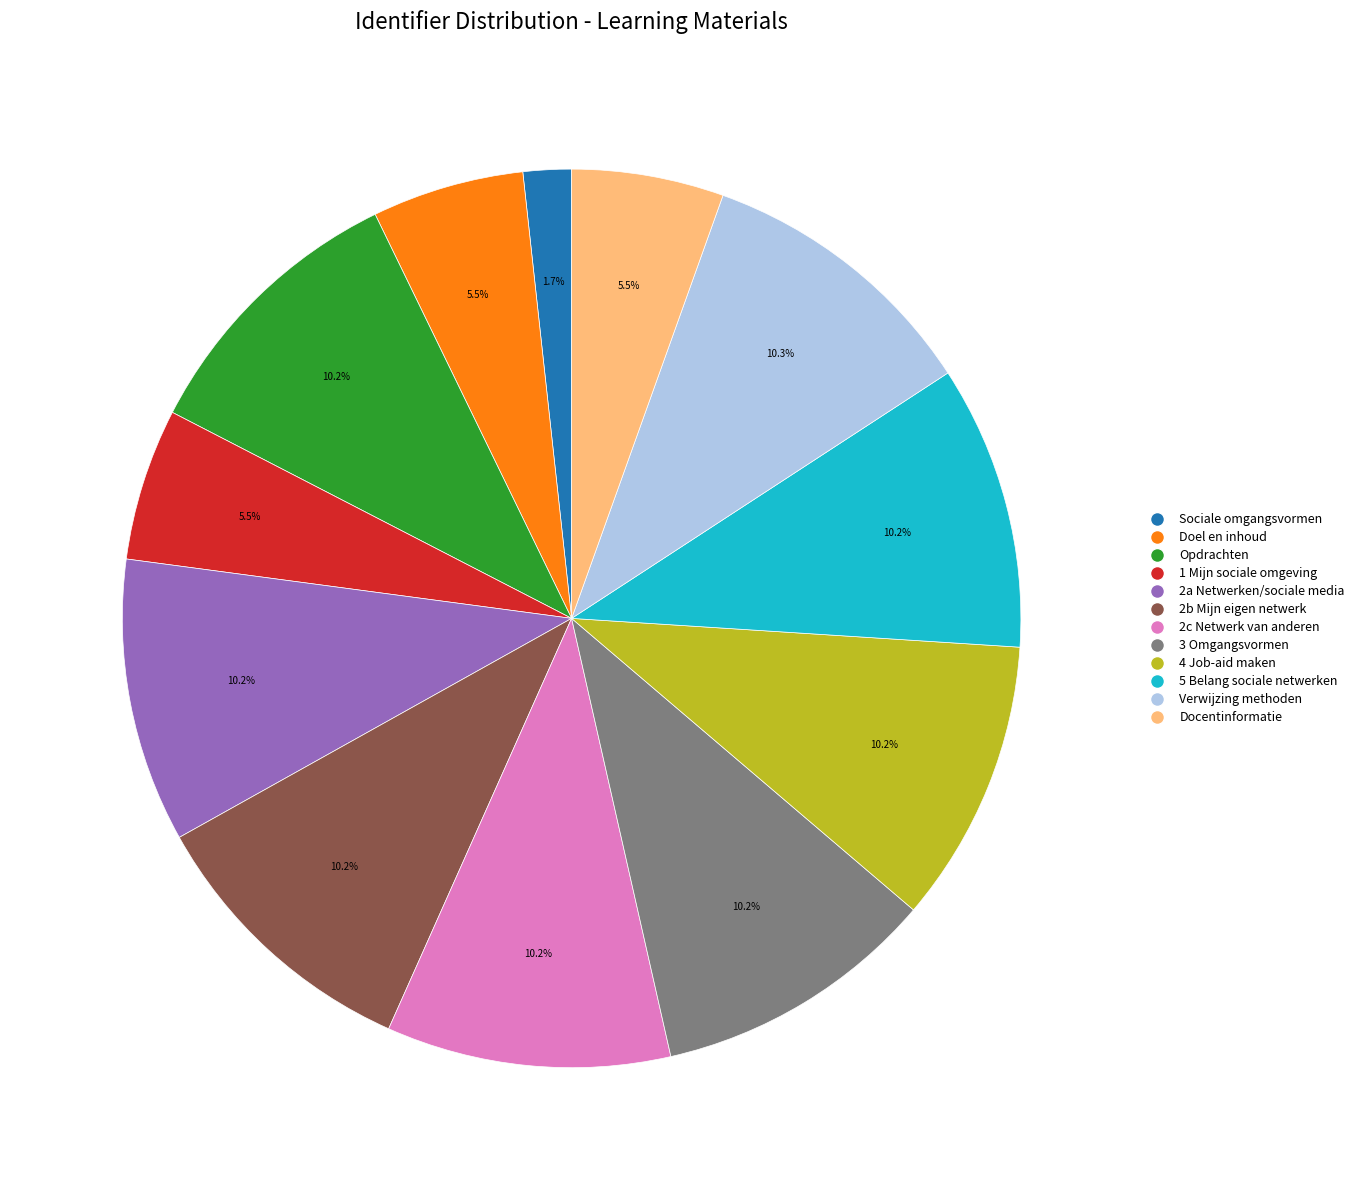

Does any single category account for the majority?

No